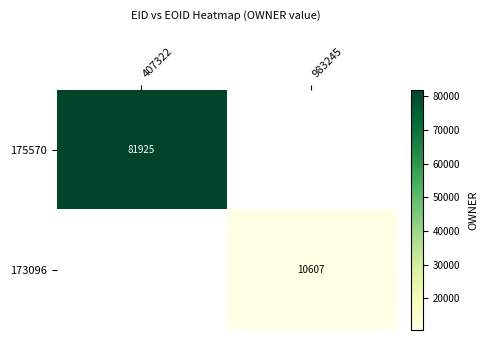

At how many categories does at least one series exceed 28388?

1